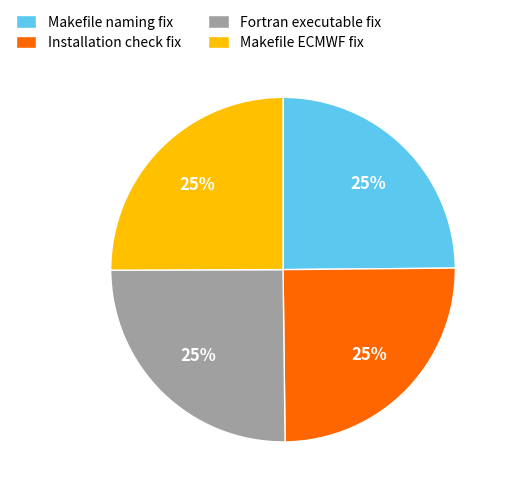

How many slices are in this pie chart?

4